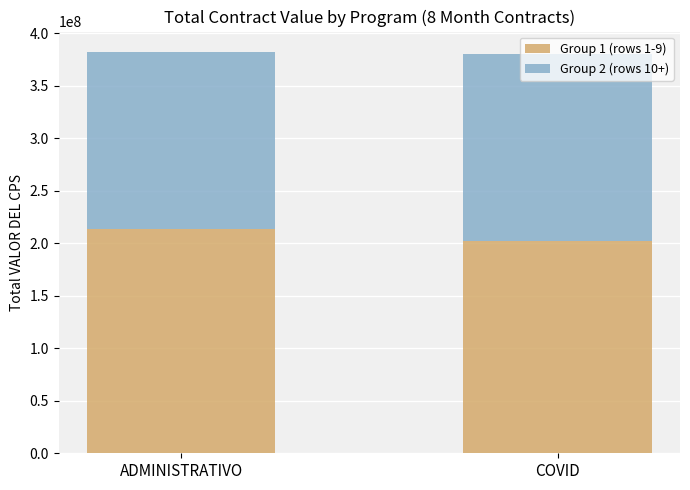

The value of Group 1 (rows 1-9) at ADMINISTRATIVO is 351875672. True or false?

False